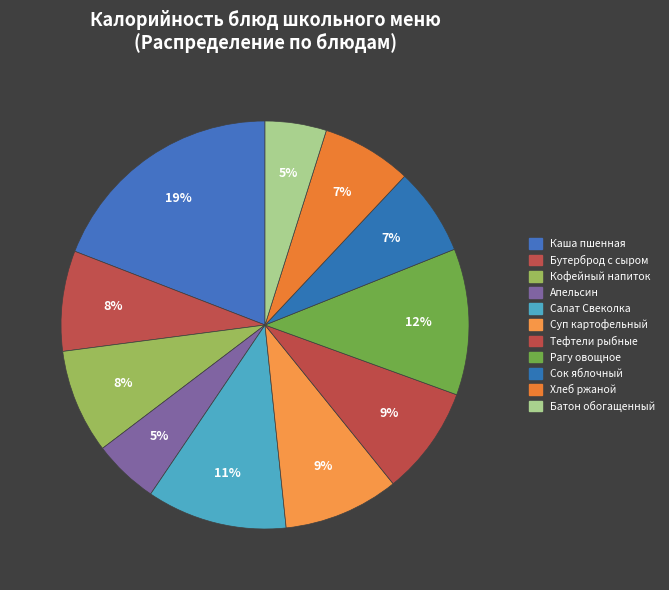

To the nearest percent, what is the difference between the largest and smallest slice percentages?

14%